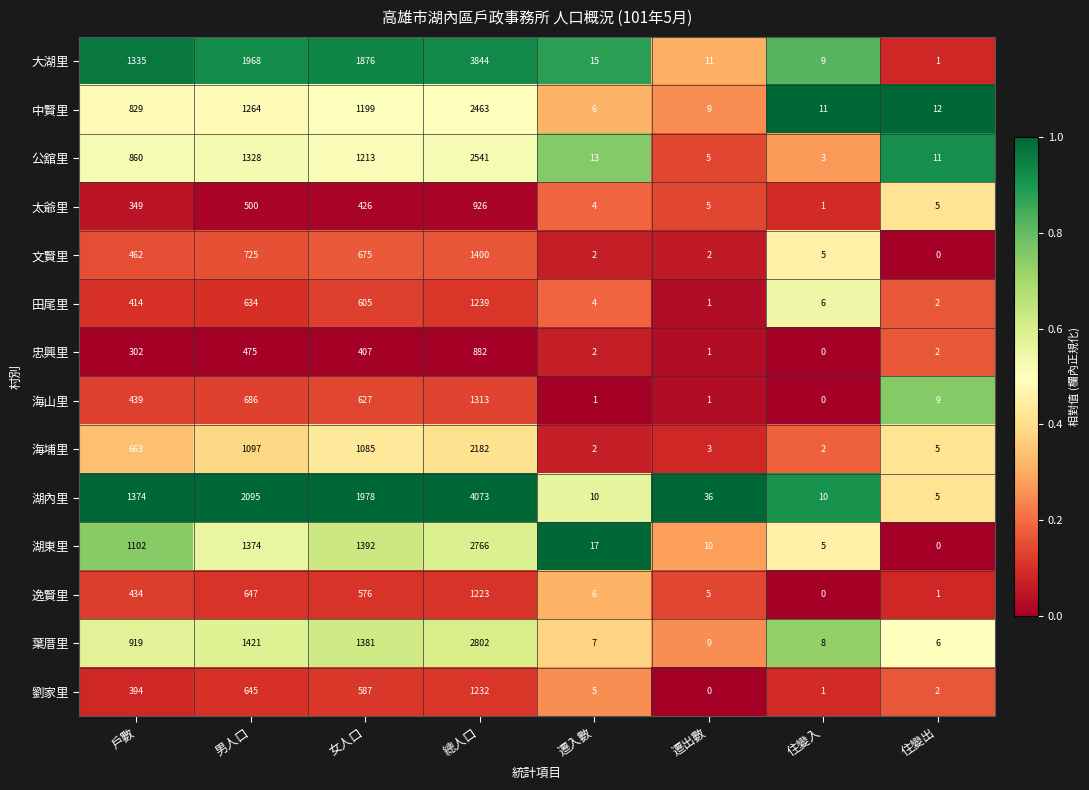

Where is 田尾里 nearest to the value 620?

男人口